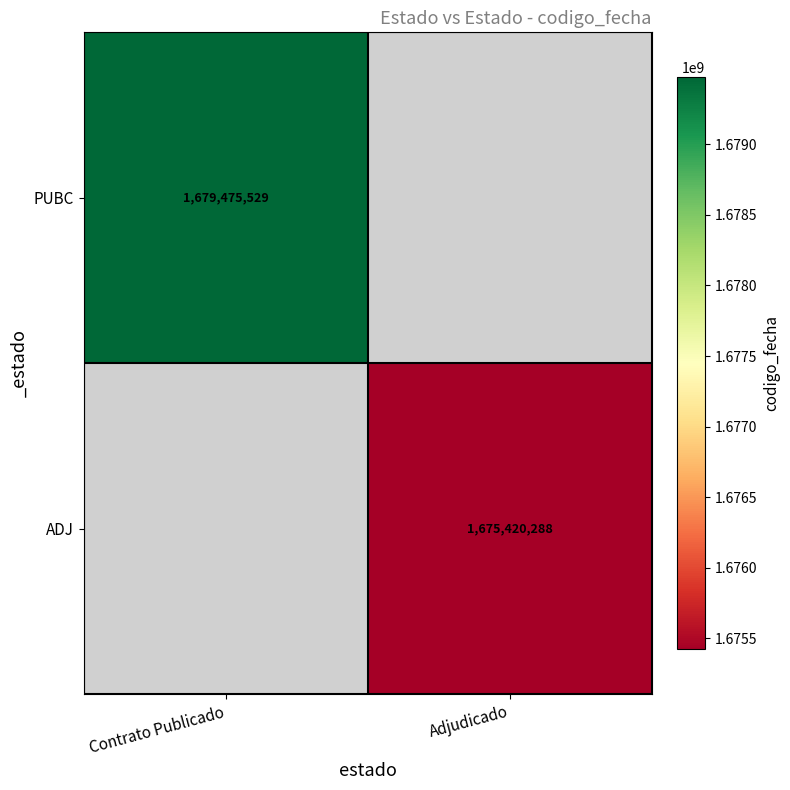

Is it true that ADJ equals 410250035 at Adjudicado?

False